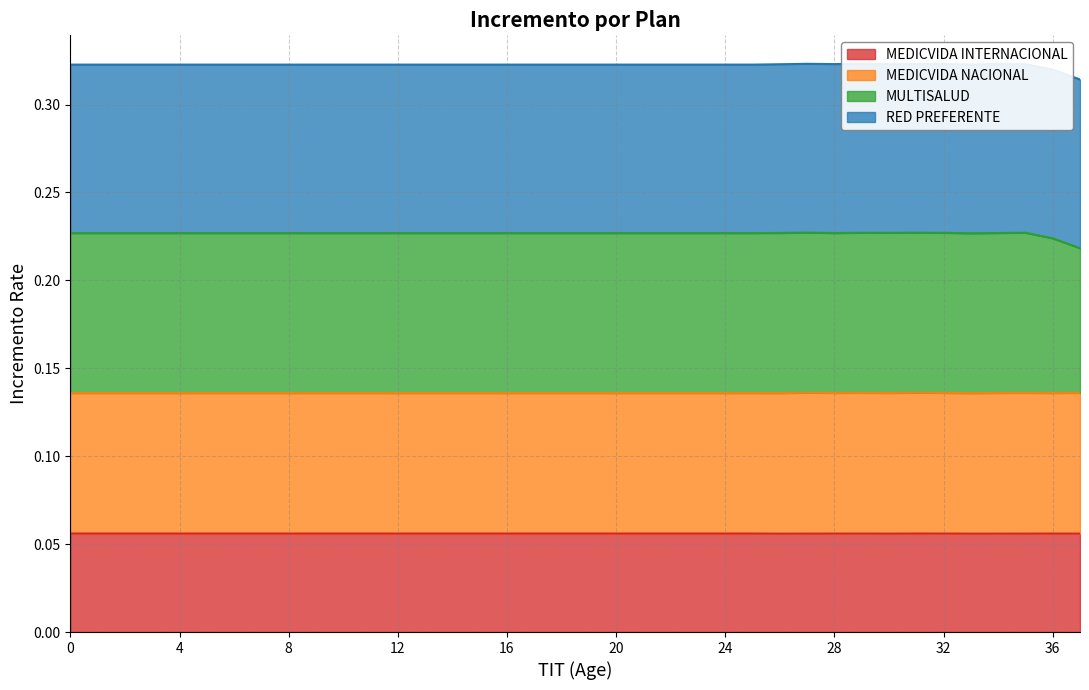

Which has a higher value, 24 or 4?

24